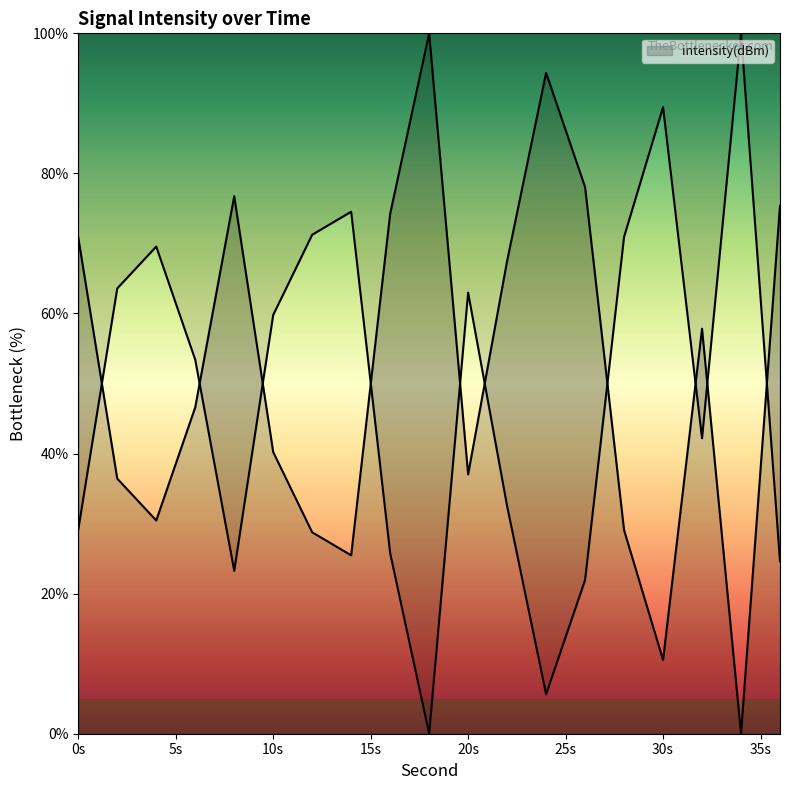

Is it true that the value at 34 is 0.0?

True